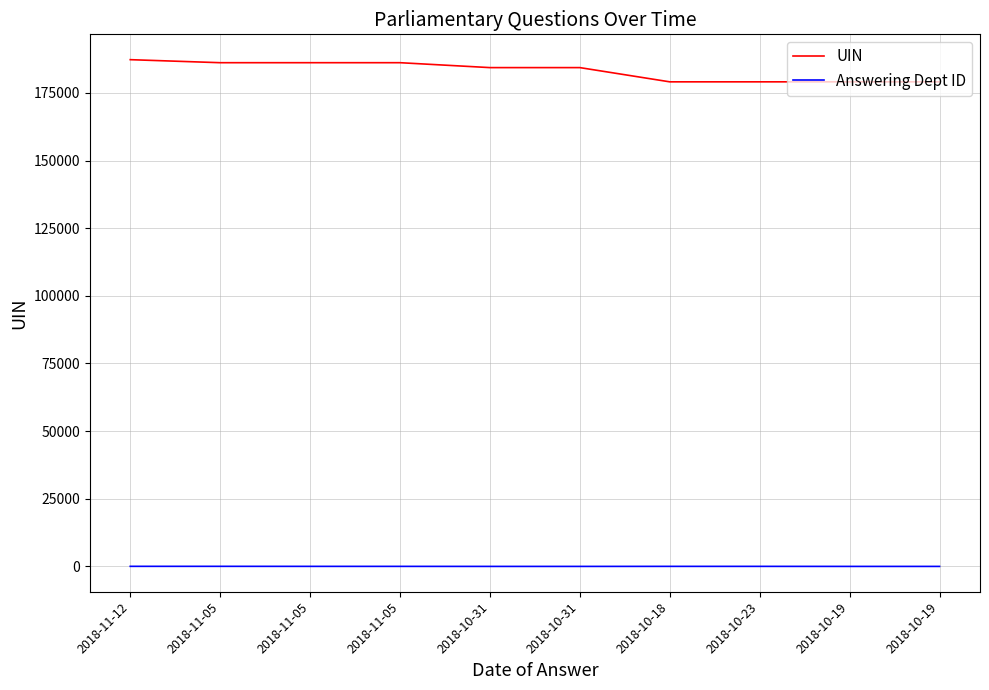

Read the UIN value at 2018-10-31.

184364